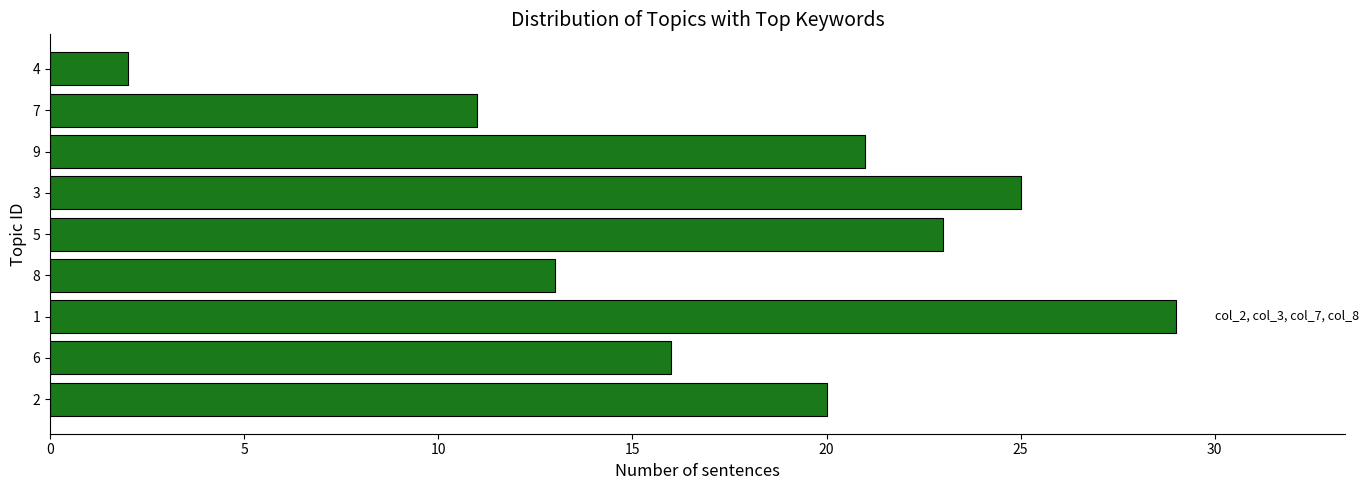

Reading bottom to top, extract all data points from this chart.

20	16	29	13	23	25	21	11	2